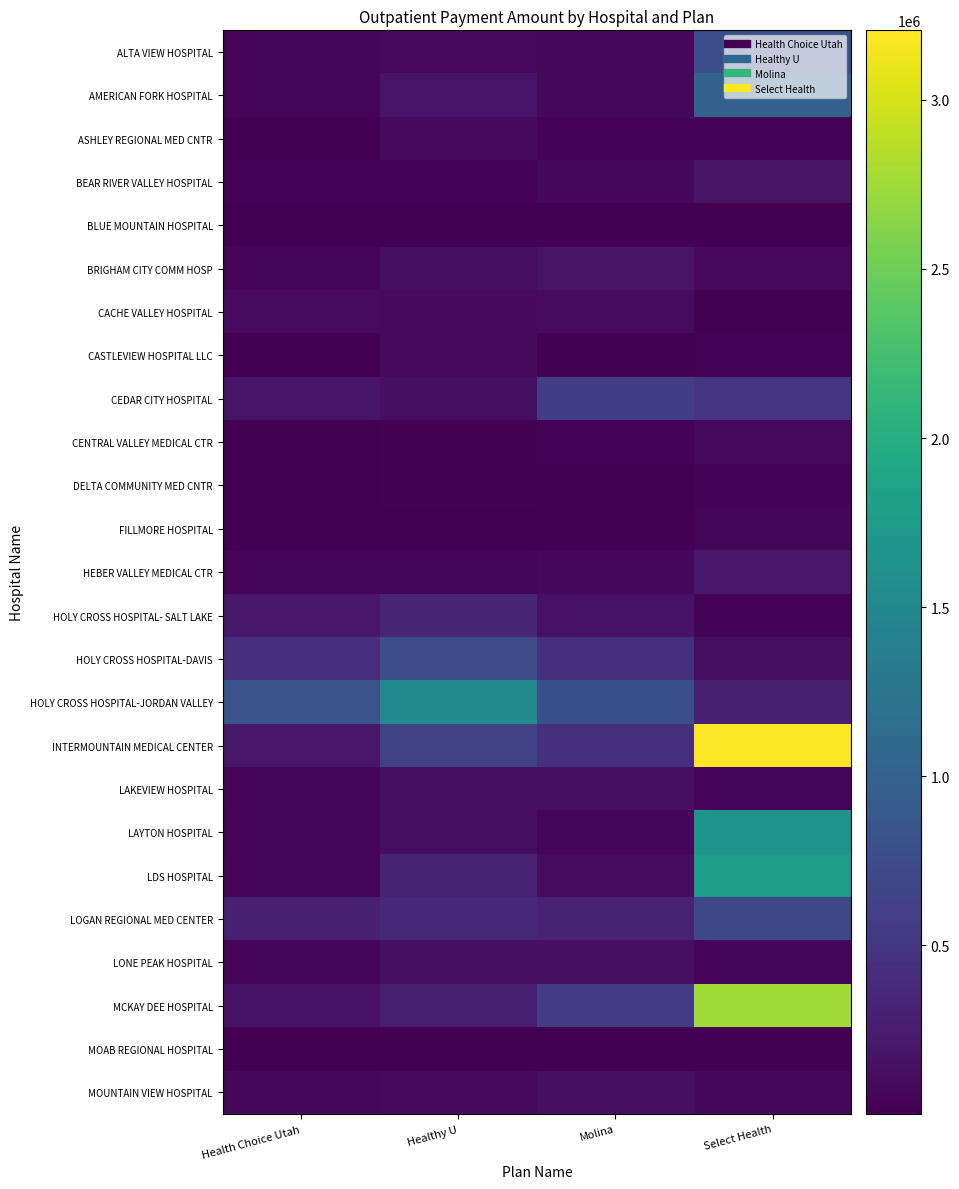

What is the total value across all series at Molina?

4455671.3